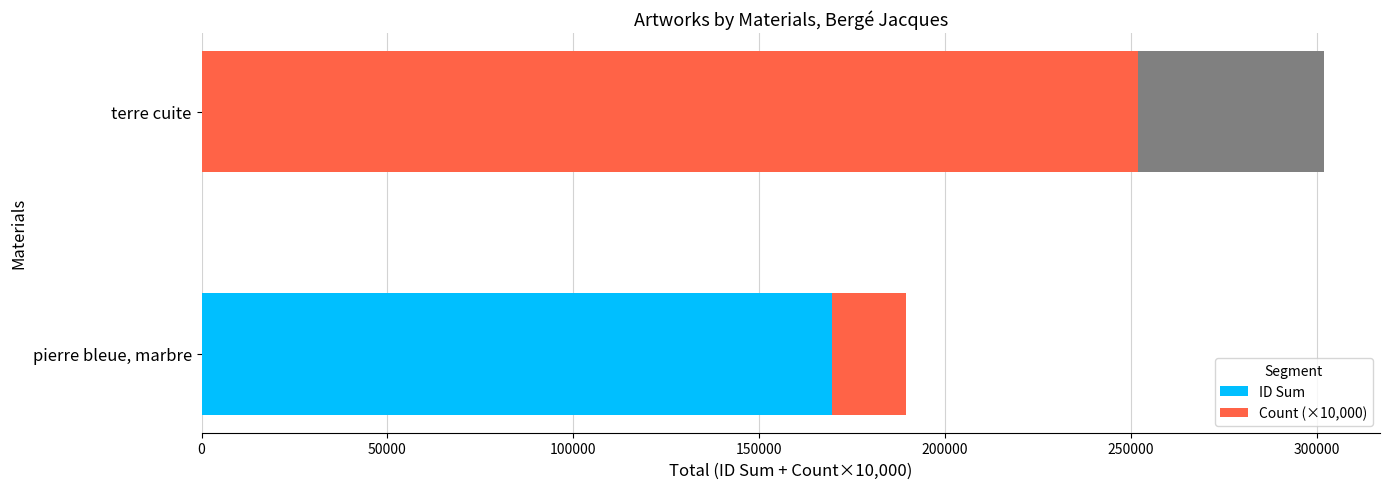

List the series in order of their overall mean, lowest first.

Count (×10,000), ID Sum